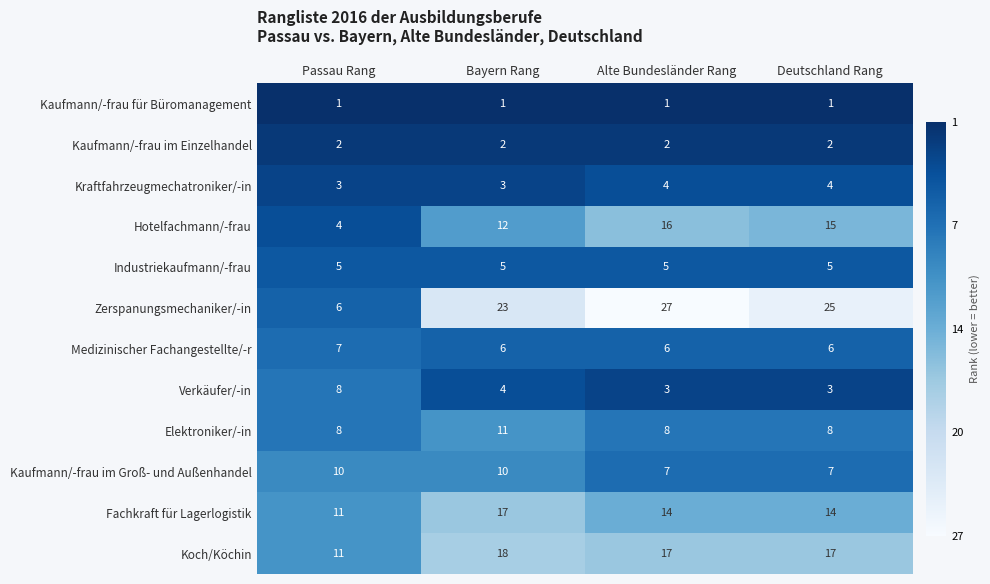

What is the maximum value shown in the chart?

27